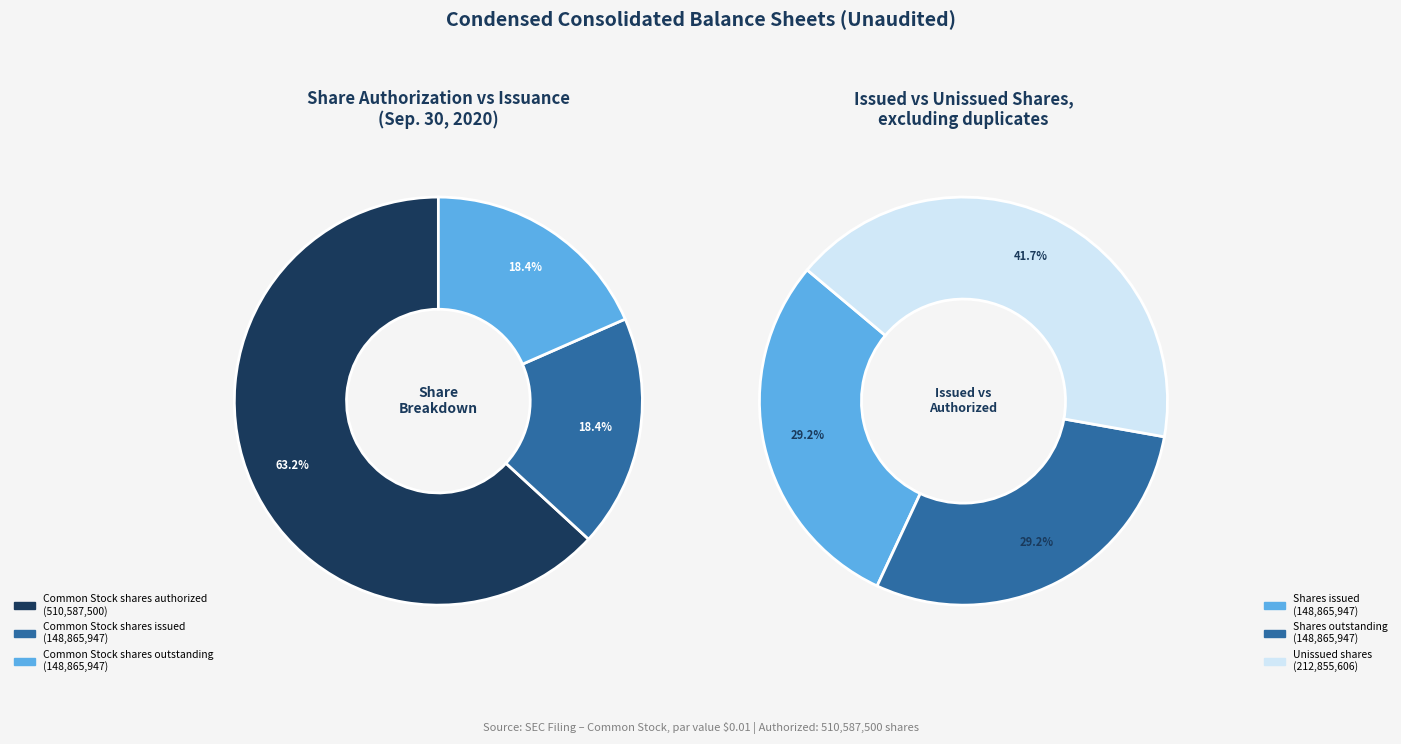

To the nearest percent, what is the average slice percentage?

33%